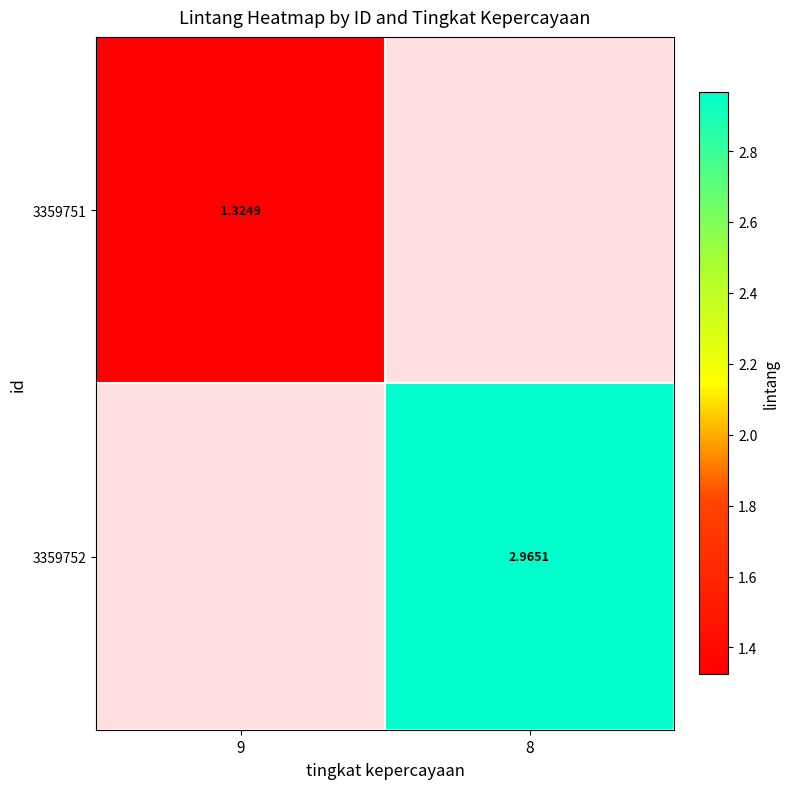

How many categories are shown in the chart?

2